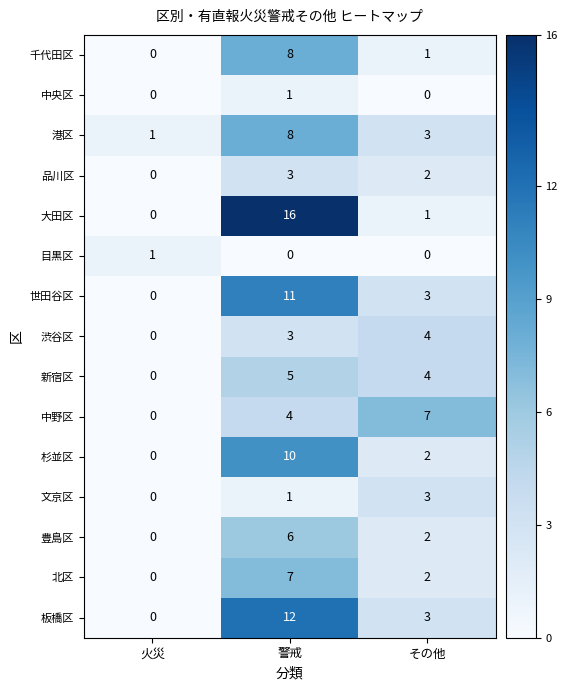

What is the sum of the 品川区 values at 火災 and 警戒?

3